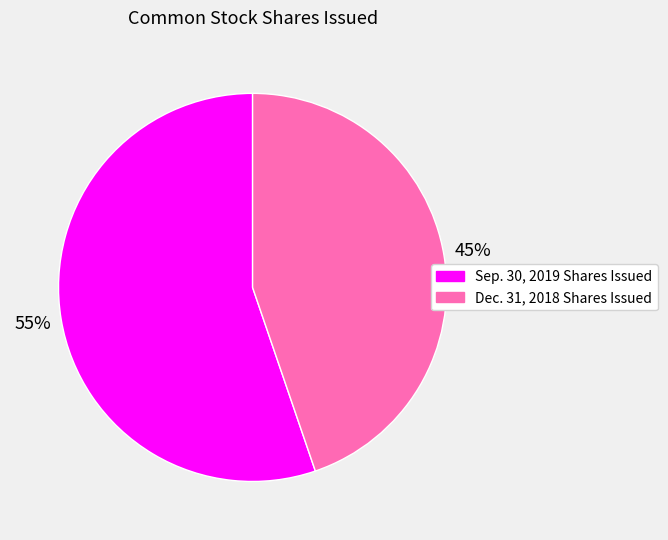

Count the number of slices in the pie.

2